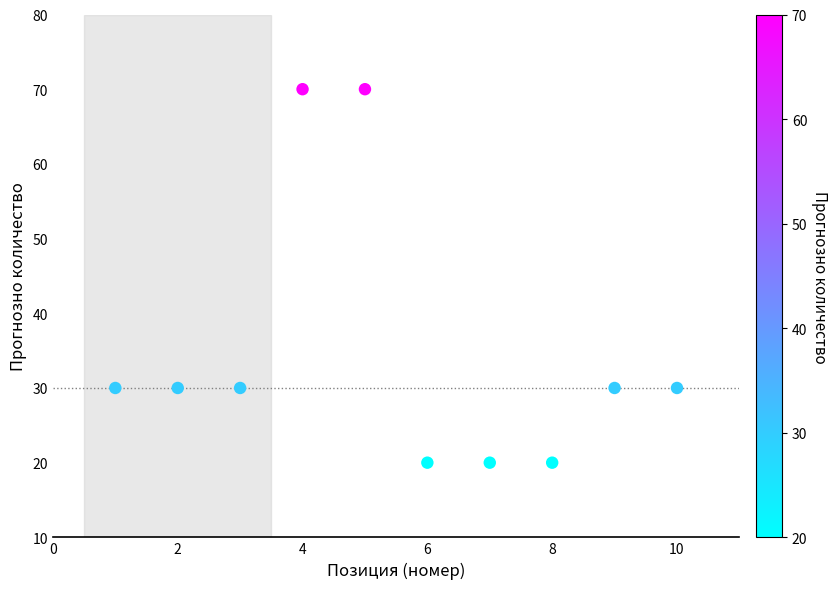

What is the range of X values (max minus min)?

9